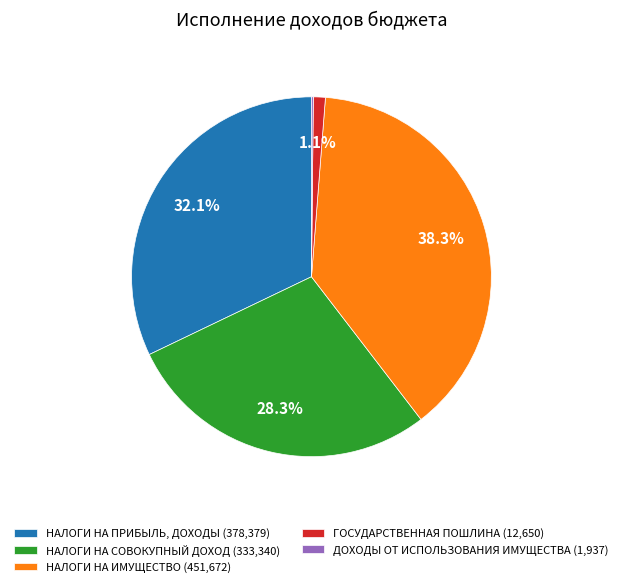

What is the total percentage of НАЛОГИ НА ИМУЩЕСТВО and НАЛОГИ НА СОВОКУПНЫЙ ДОХОД?

66.6%